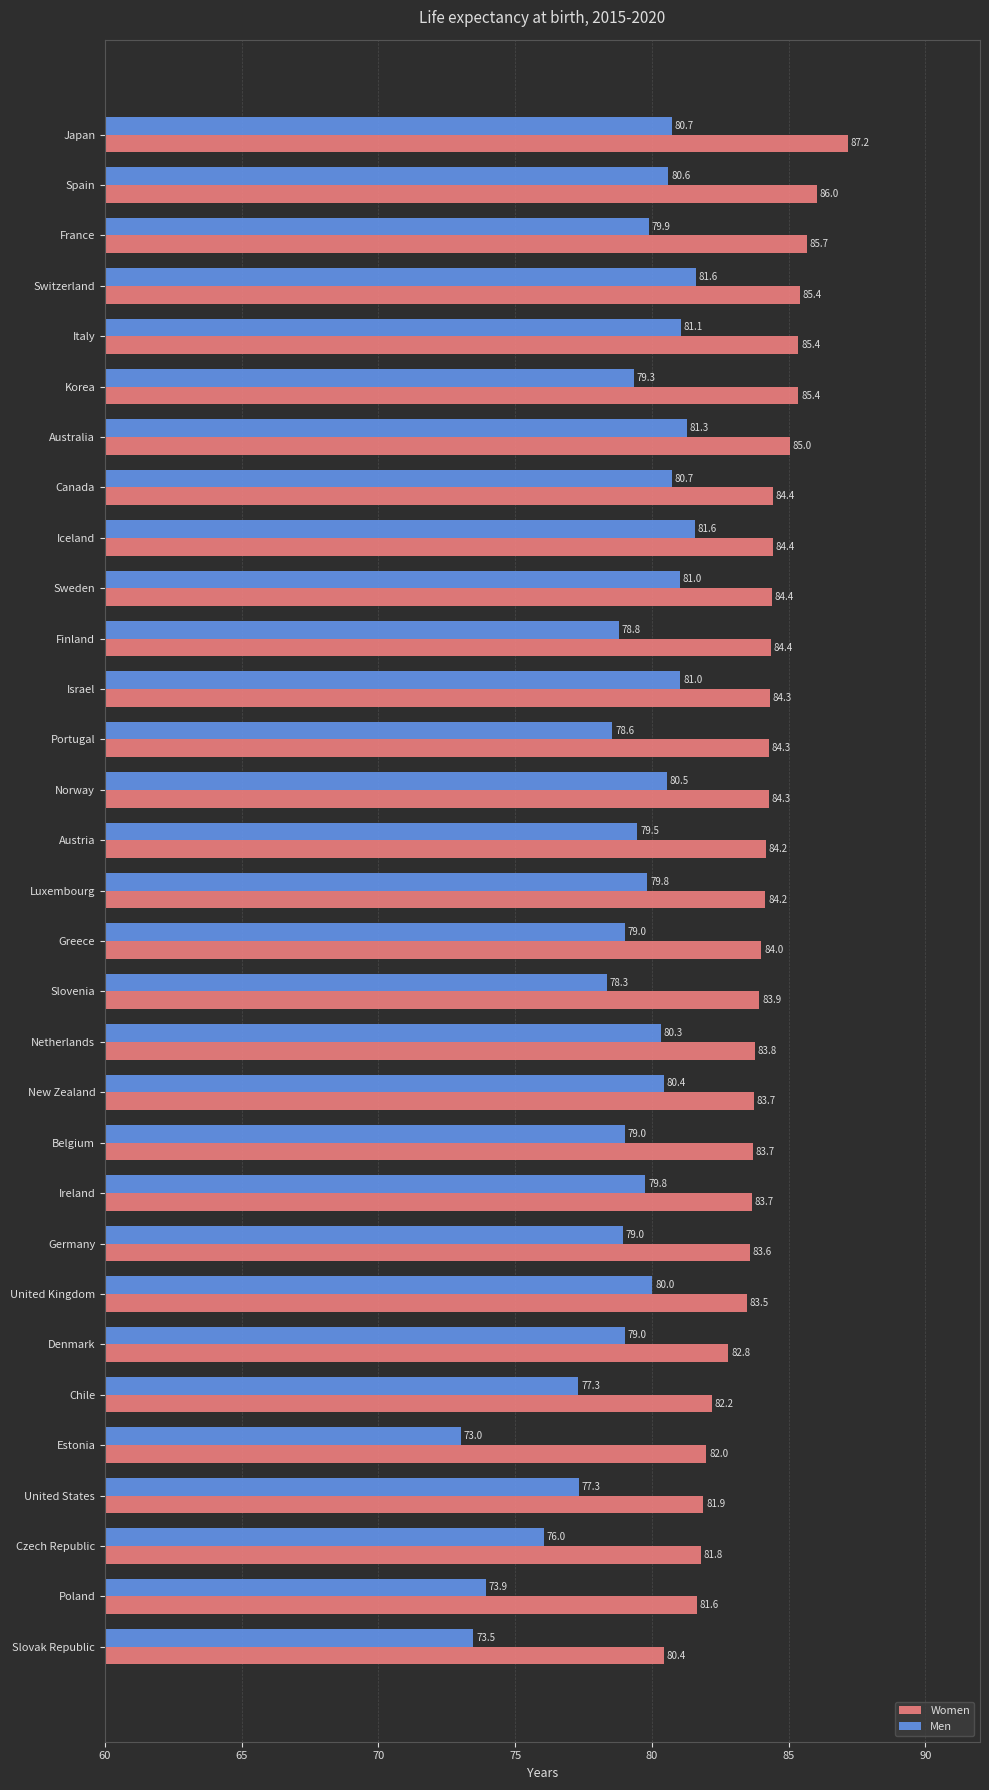

The value of Women at Korea is 85.4. True or false?

True